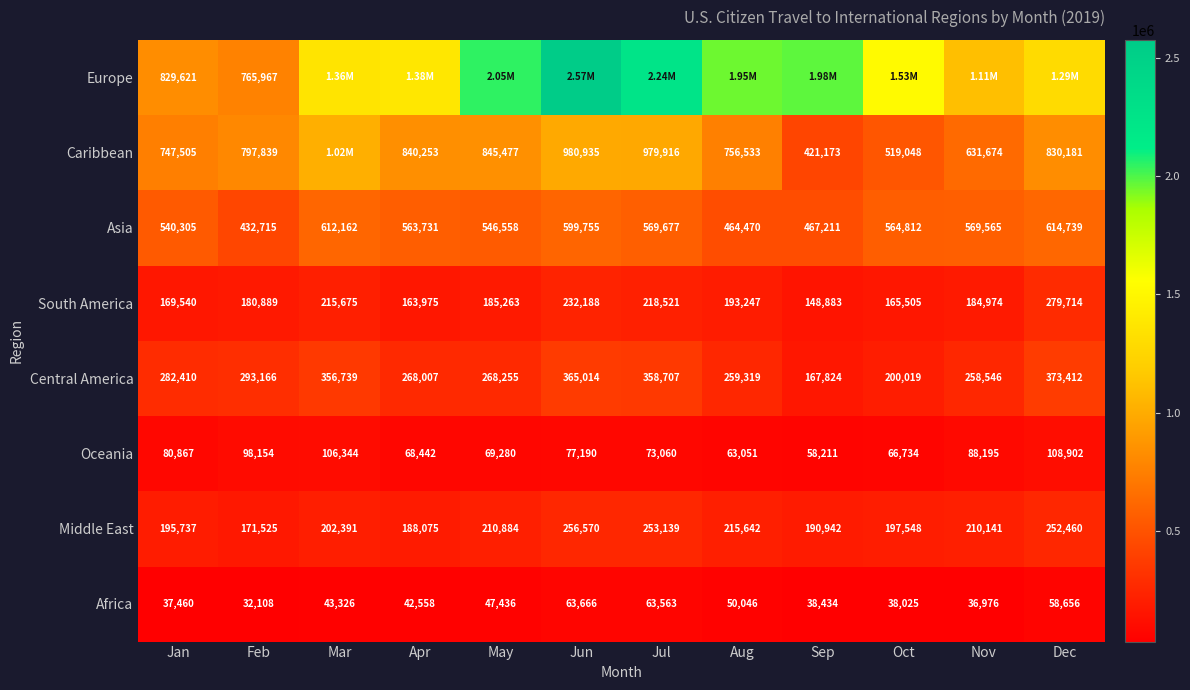

Which category has the lowest value in the Middle East series?

Feb